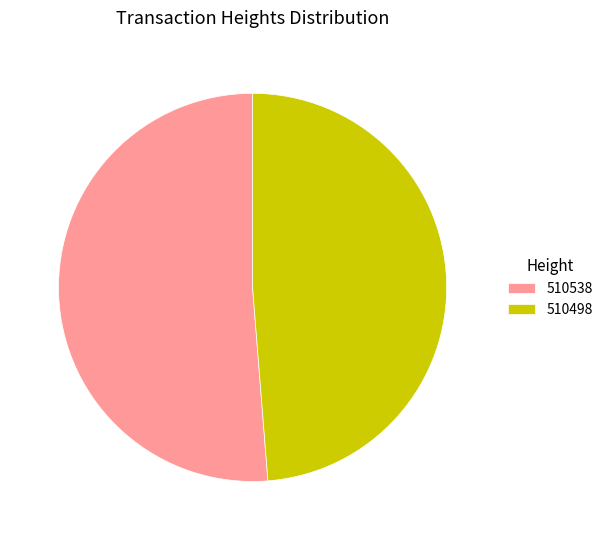

Is the sum of 510538 and 510498 greater than half?

Yes